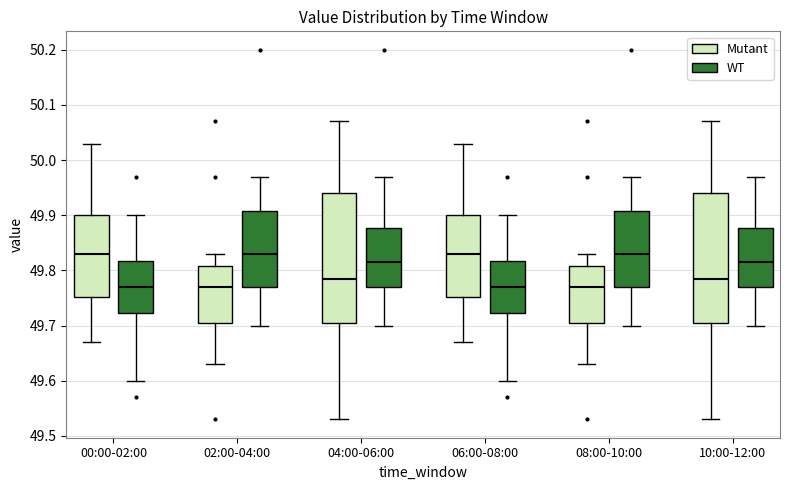

Where does the median line of the box for 08:00-10:00 (WT) sit on the y-axis? The values are not printed on the chart, so give them approximately, as read against the axis.

49.83